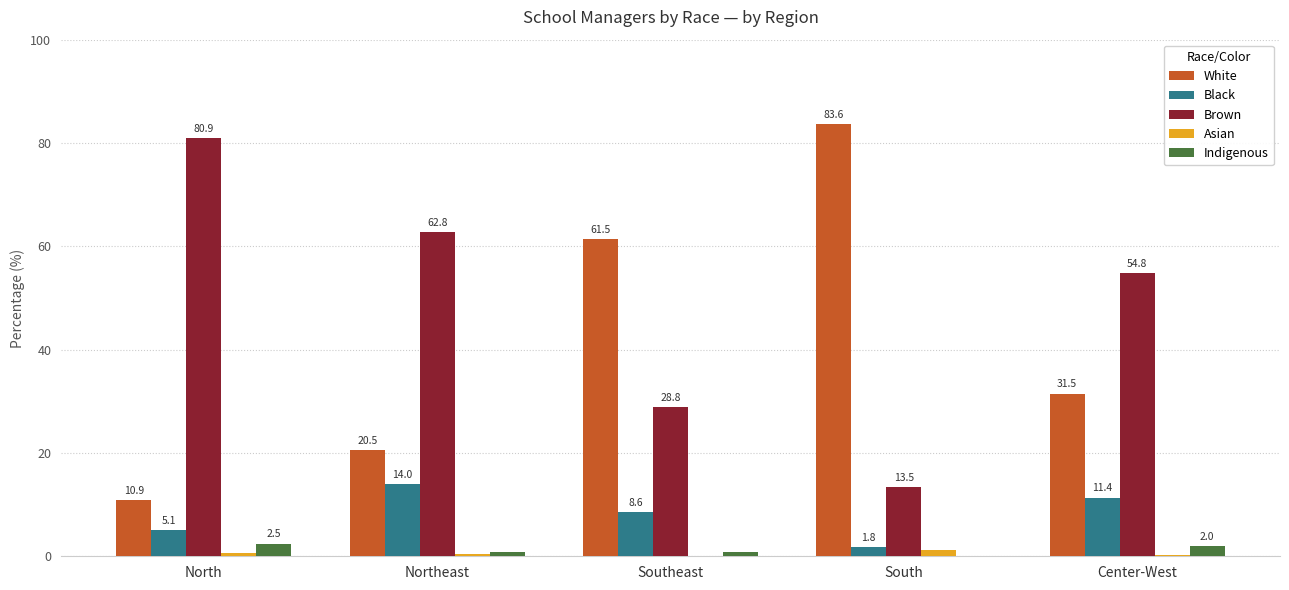

What is the maximum value for Indigenous?

2.5